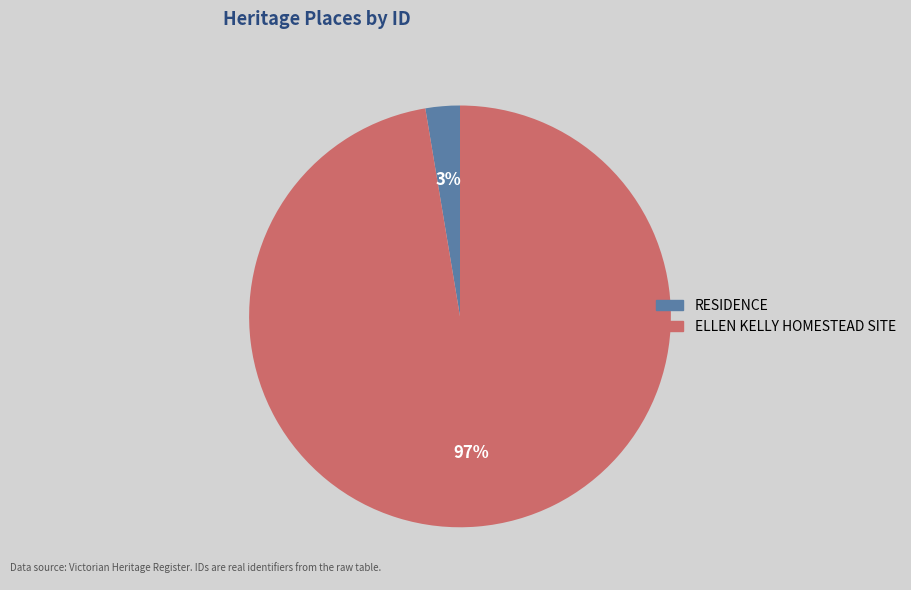

Which has a higher value, ELLEN KELLY HOMESTEAD SITE or RESIDENCE?

ELLEN KELLY HOMESTEAD SITE